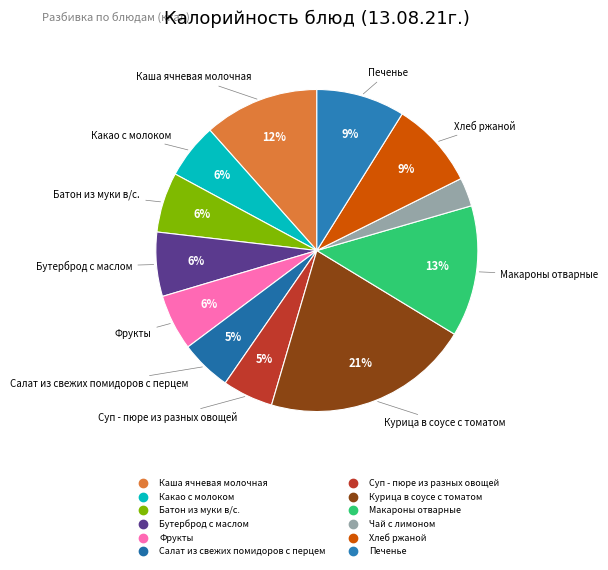

How many slices are in this pie chart?

12